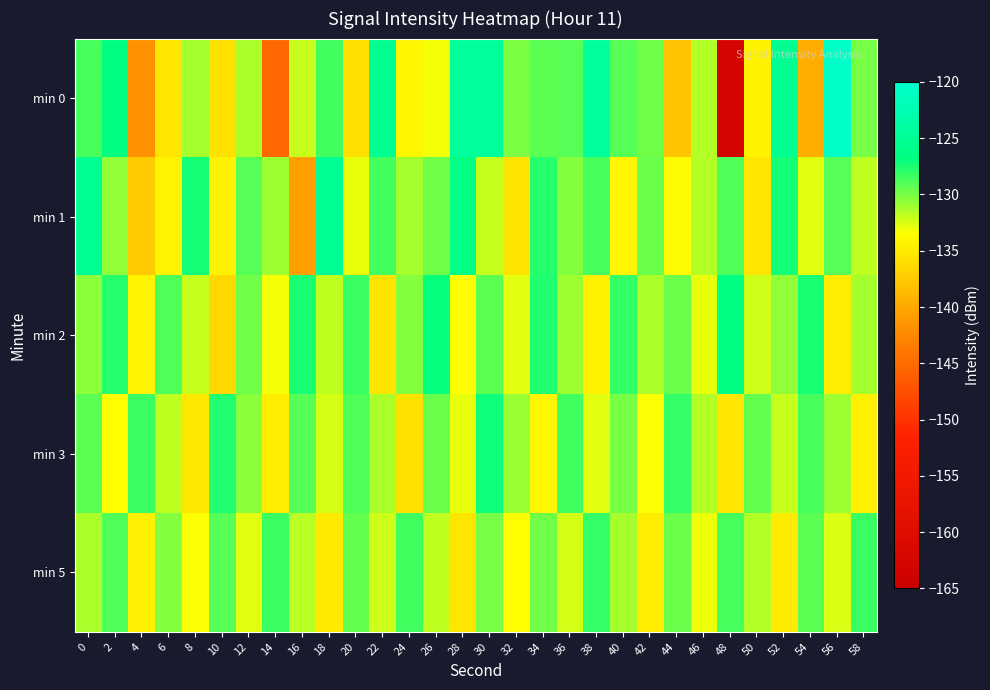

Between 24 and 48, which series saw the biggest shift?

min 0